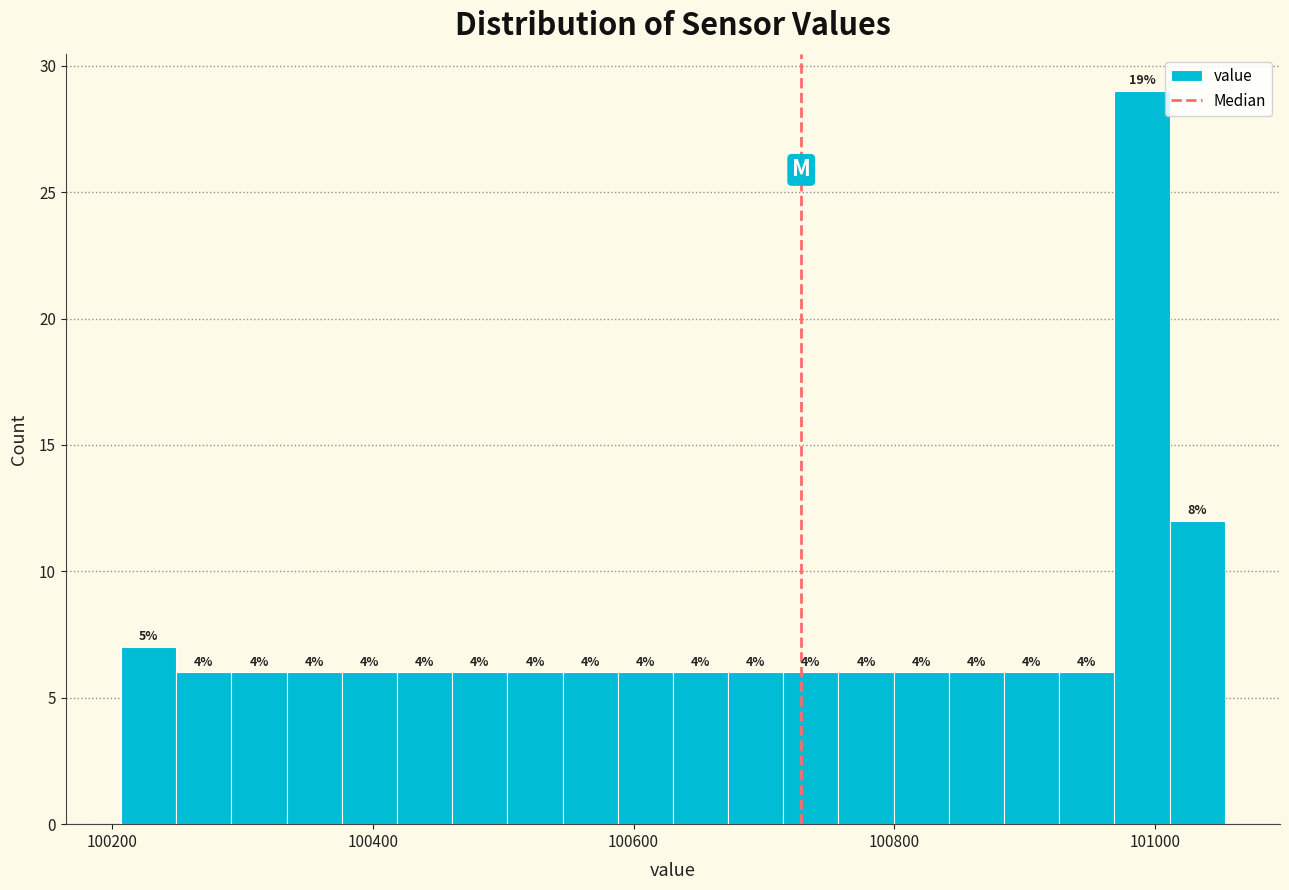

Read against the x-axis, roughly where is the centre of the tallest bar?

100980